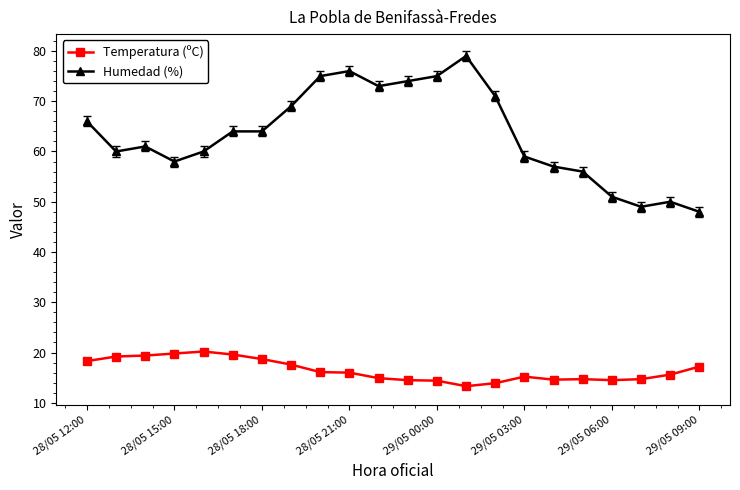

At how many categories does at least one series exceed 28?

22